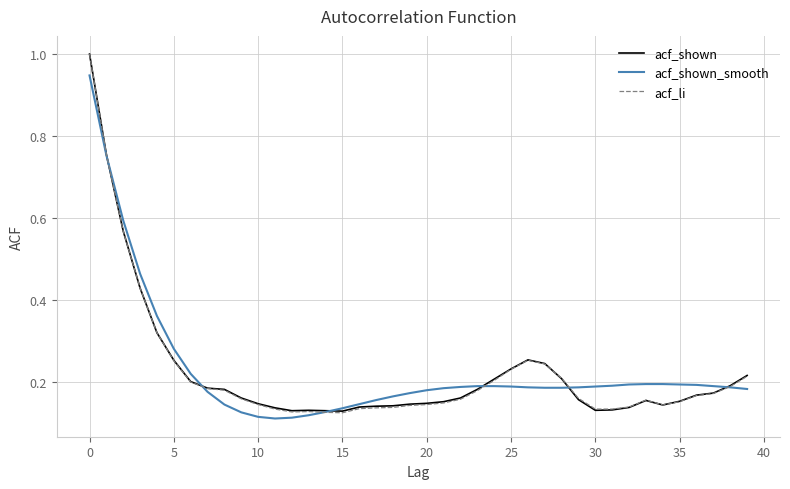

What is the maximum value shown in the chart?

1.0